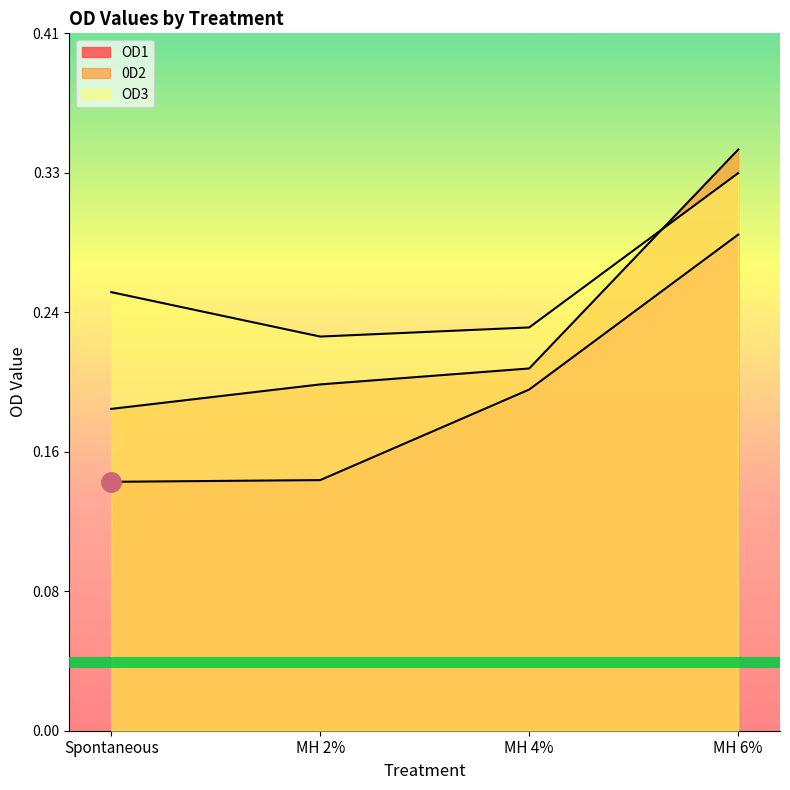

At which label is OD3 closest to 0?

MH 2%